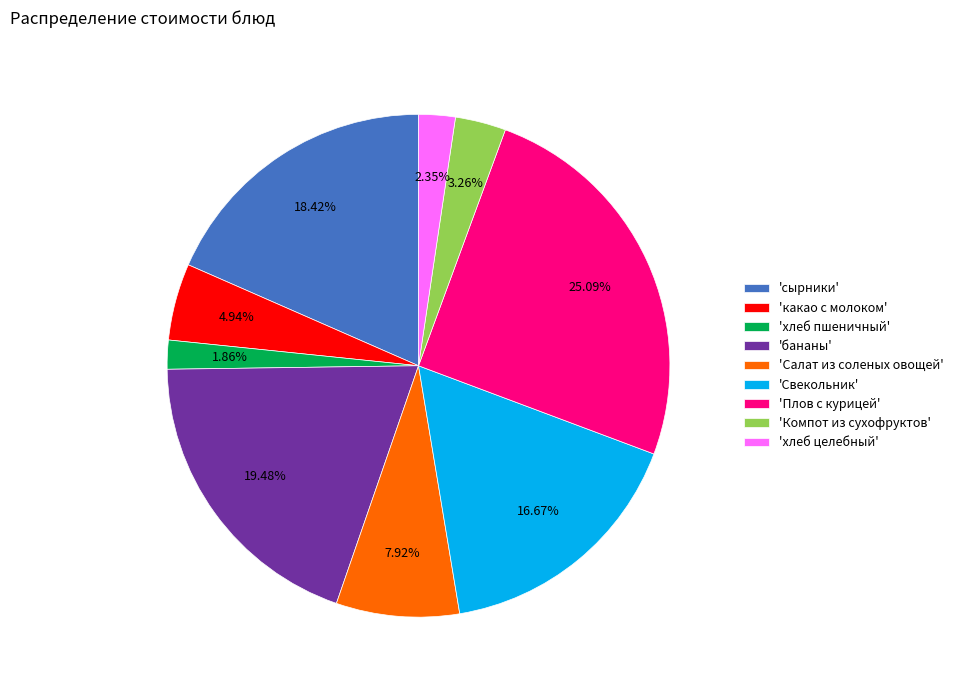

How many slices are in this pie chart?

9